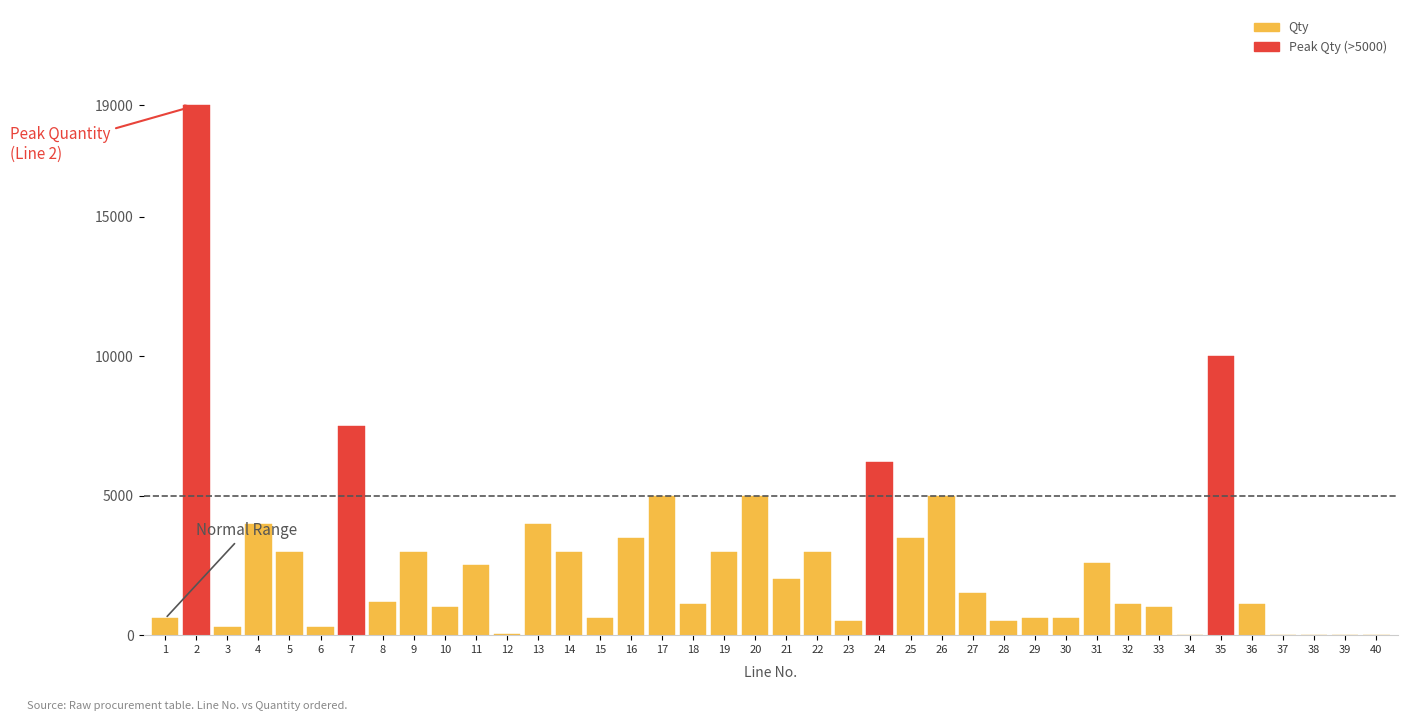

What is the change in value from 2 to 9?

-16000